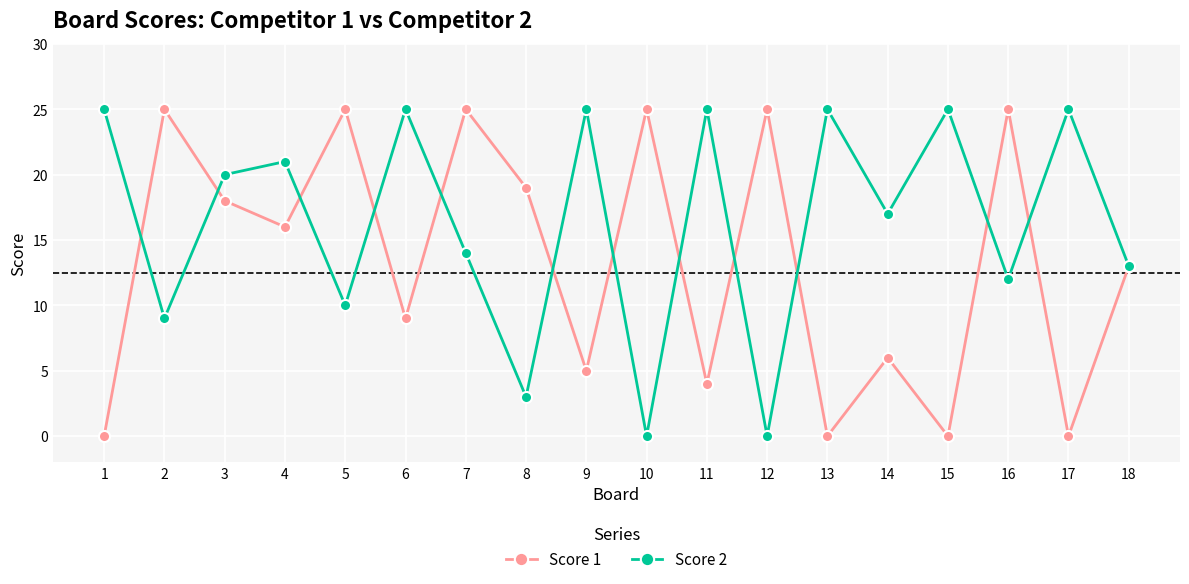

What is the average value of the Score 2 series?

16